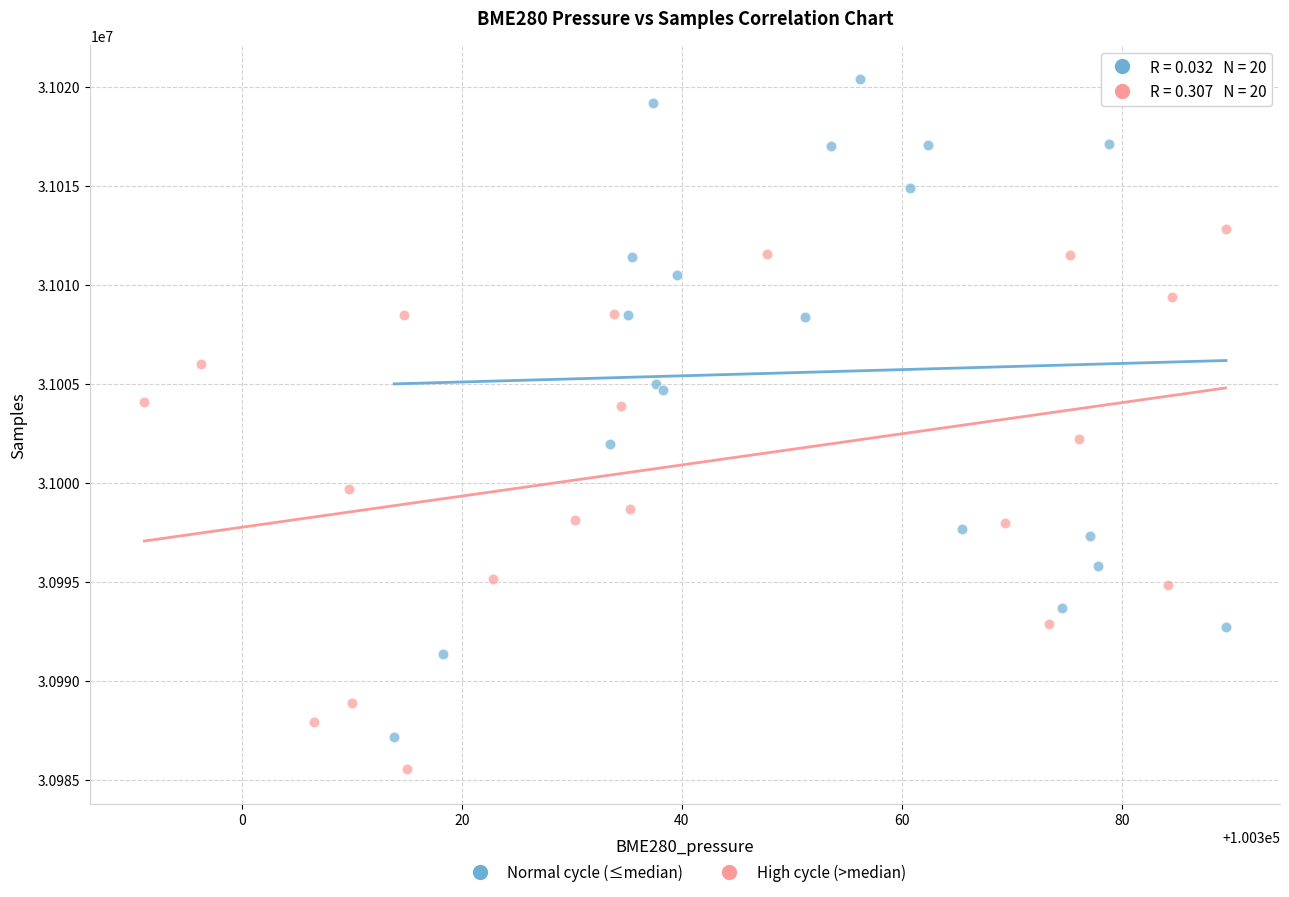

Which series has the largest Y range (max minus min)?

Normal cycle (≤median)